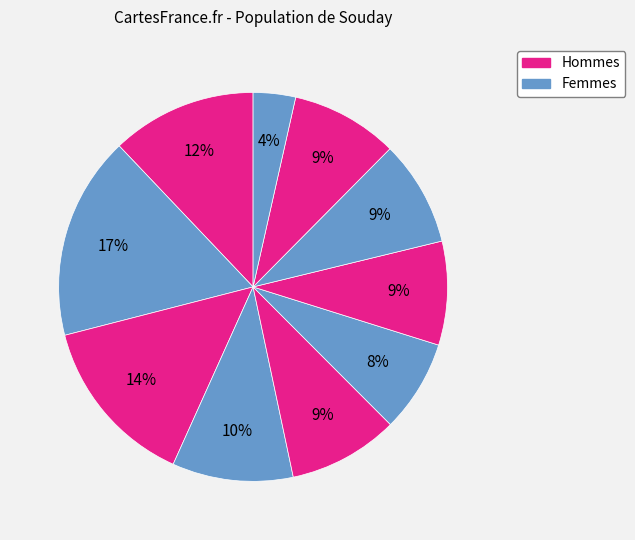

Count the number of slices in the pie.

10